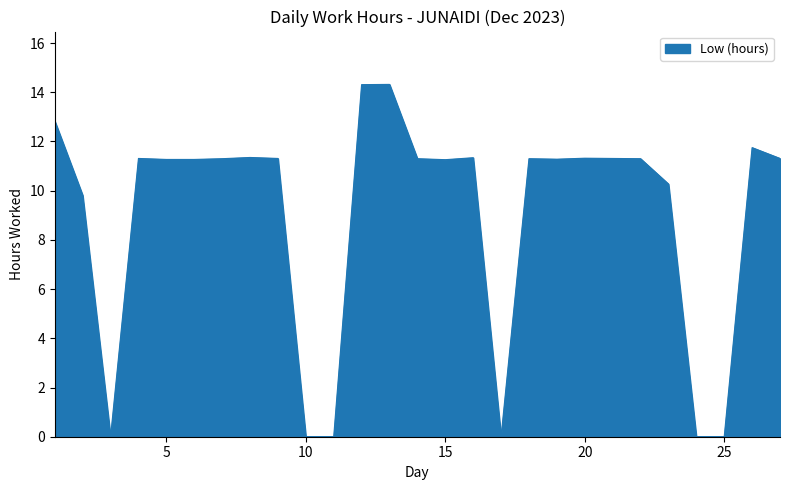

What is the maximum value shown in the chart?

14.3